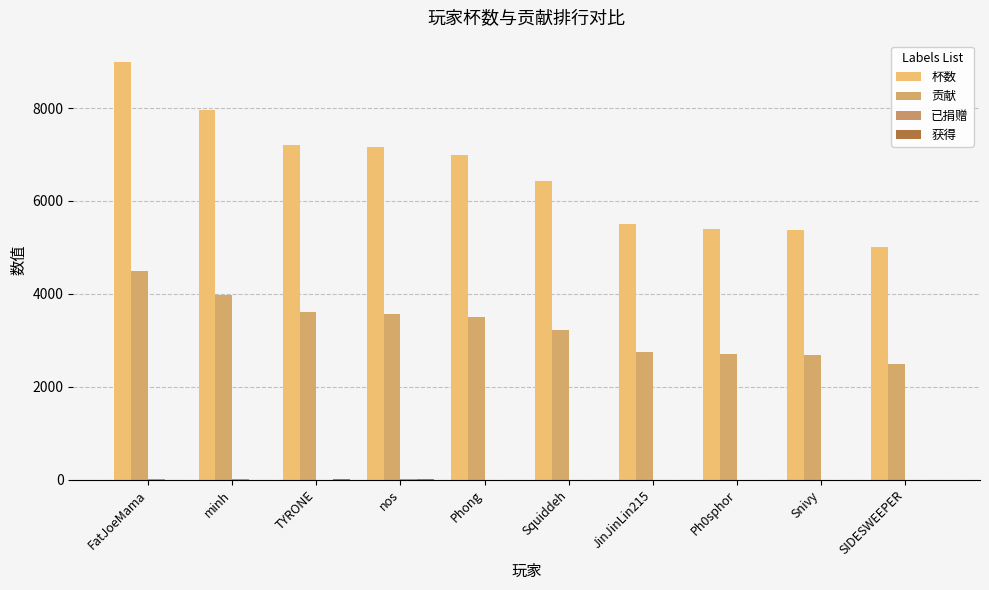

How many groups of bars are there?

10